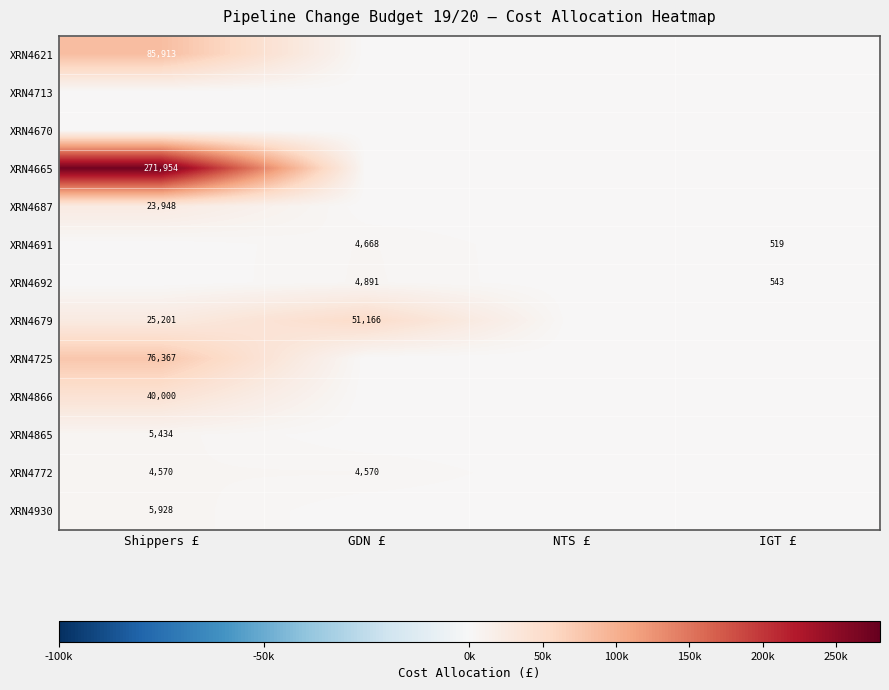

The XRN4692 series shows 7989 at GDN £. True or false?

False